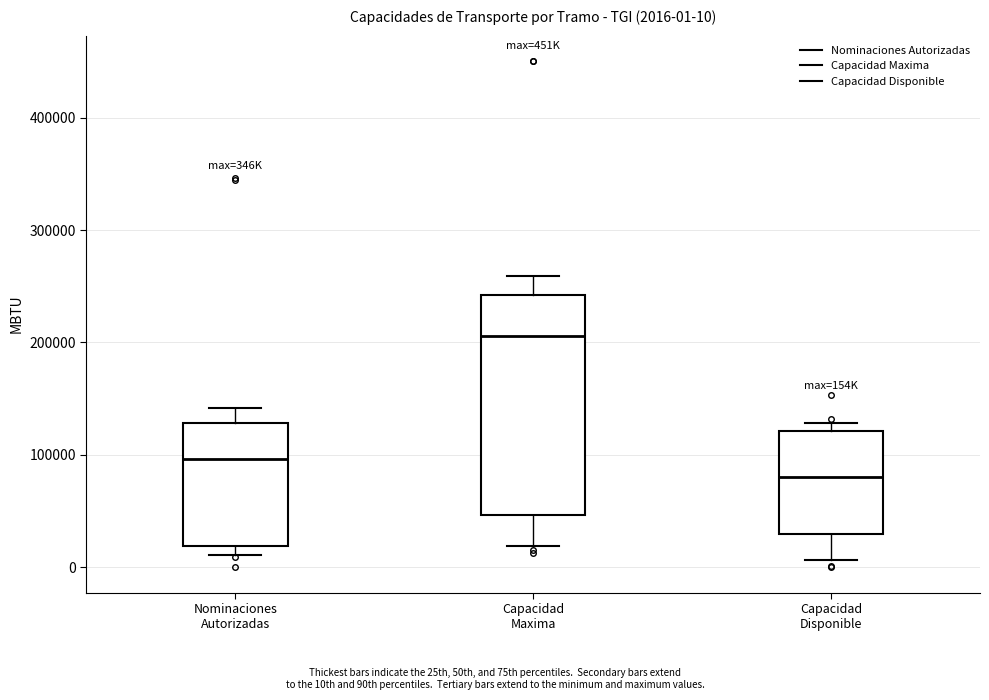

Which box has the lowest median line?

Capacidad Disponible